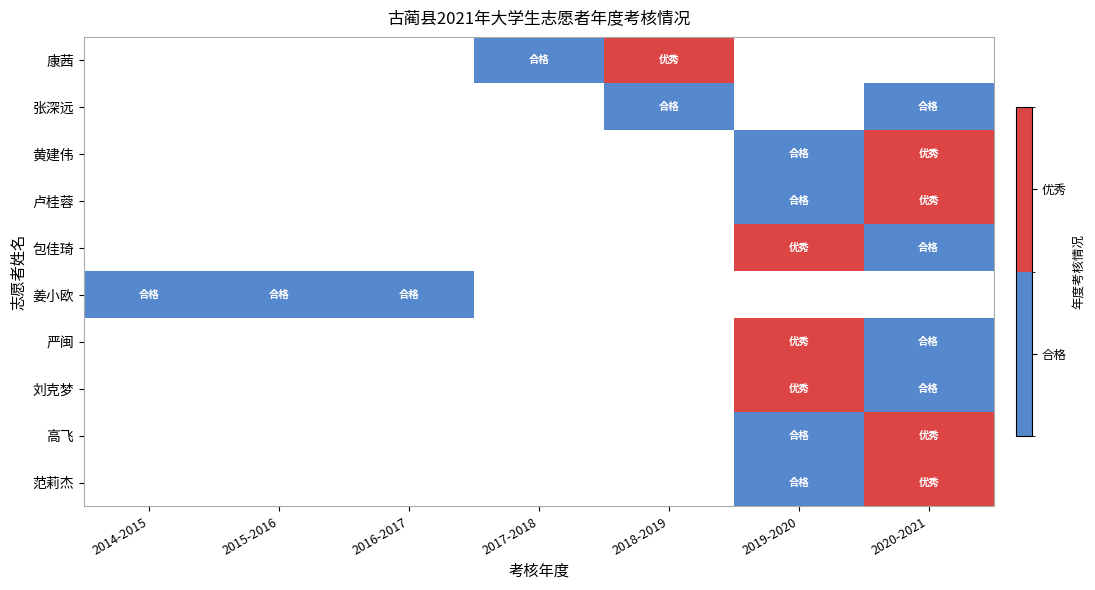

How many distinct data groups are displayed?

10